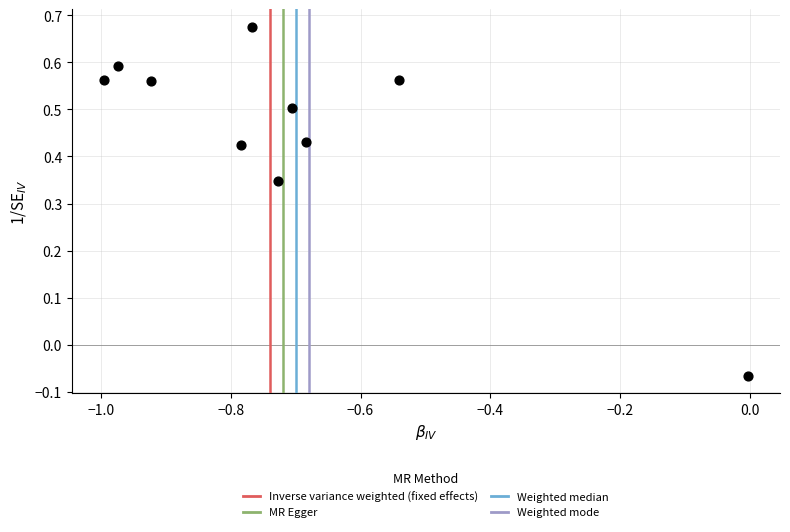

What is the average X value?

-0.7